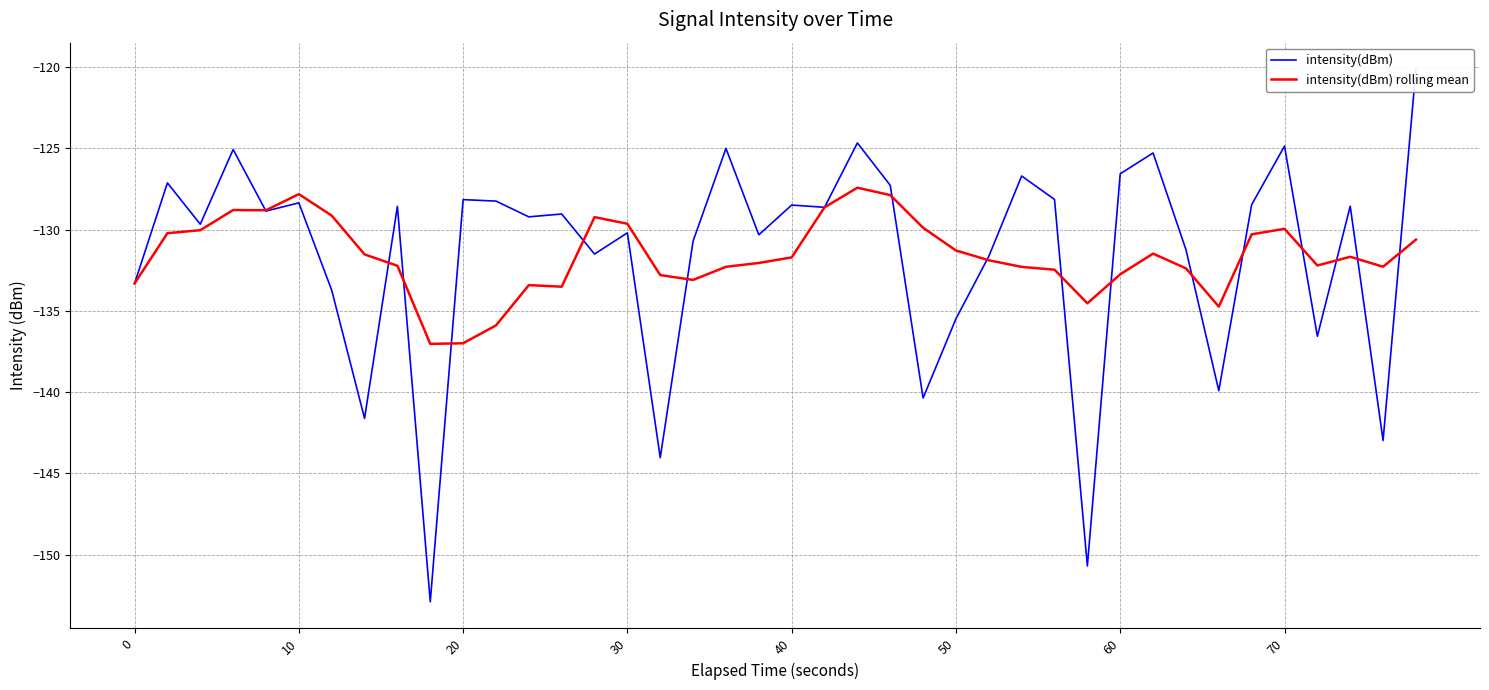

The value of intensity(dBm) rolling mean at 20 is -137.0. True or false?

True